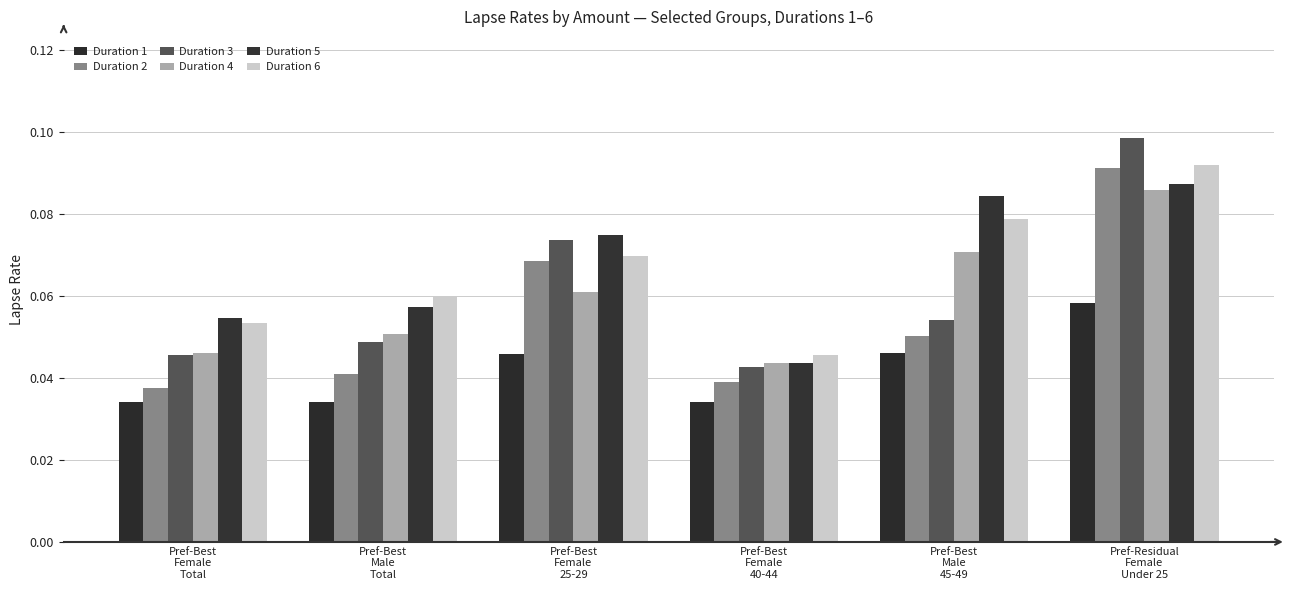

How many bars are there in total?

36